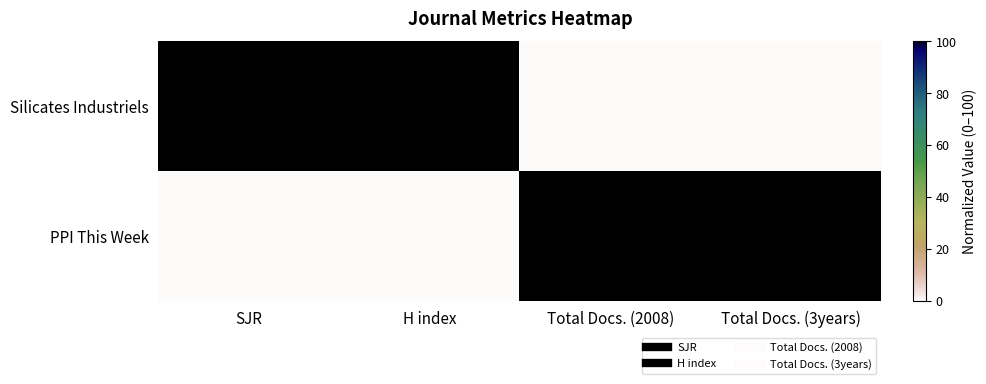

Rank the series at SJR from highest to lowest value.

Silicates Industriels, PPI This Week